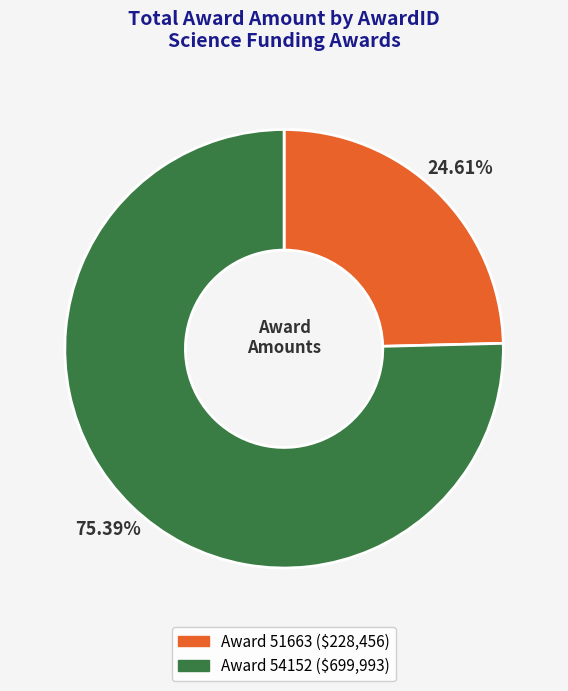

Is there a majority slice in this chart?

Yes